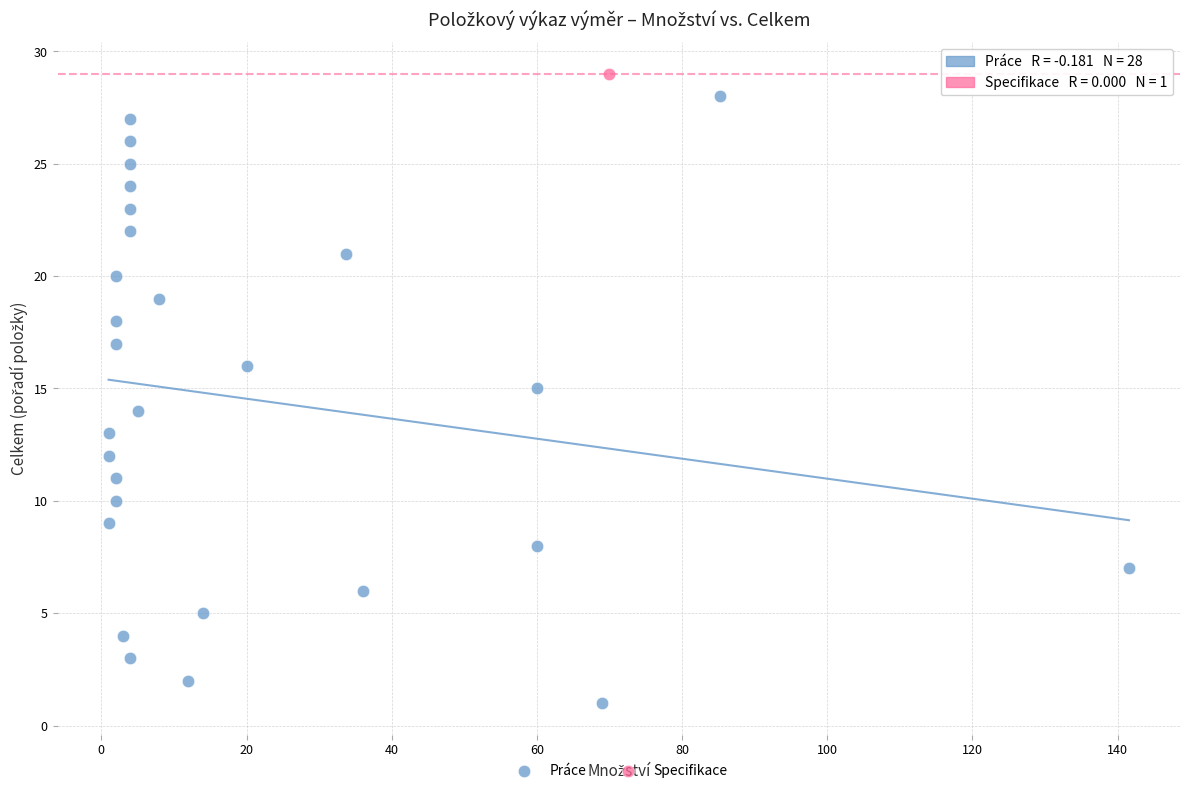

What are all the series names shown in the legend?

Práce, Specifikace